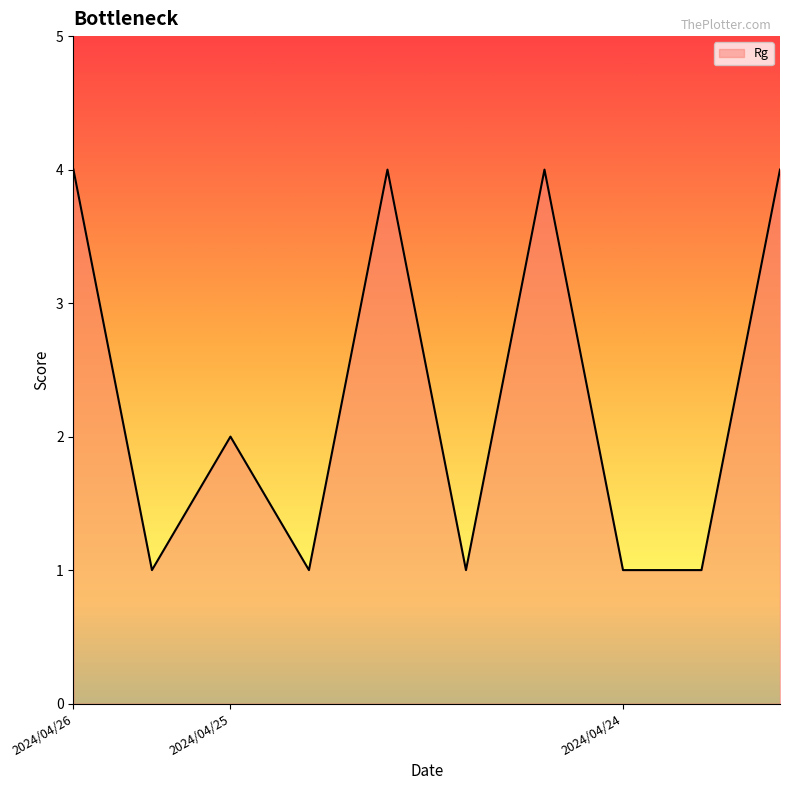

What is the difference between the maximum and minimum values?

3